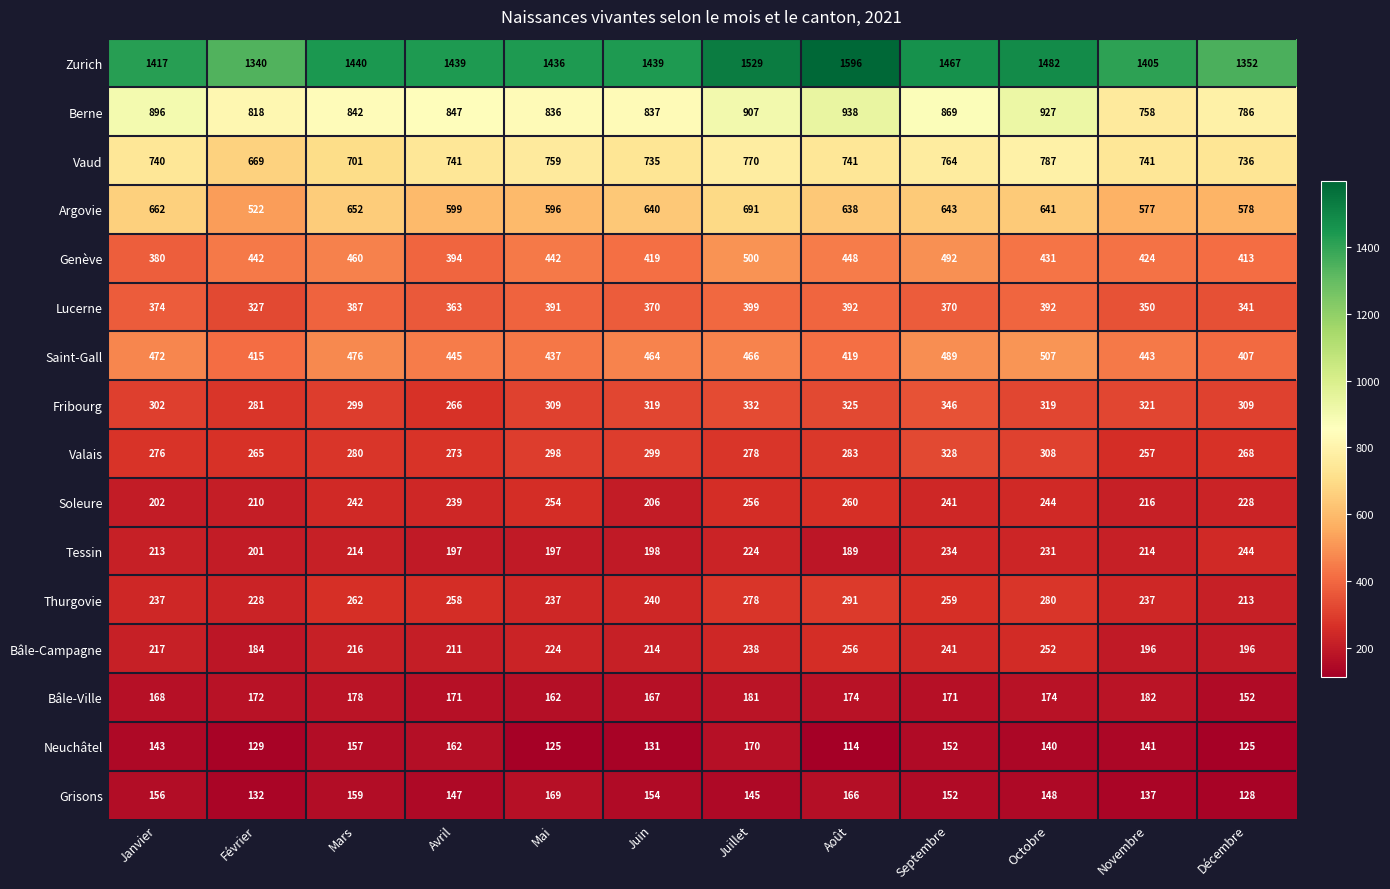

At Août, list the series in order from largest to smallest.

Zurich, Berne, Vaud, Argovie, Genève, Saint-Gall, Lucerne, Fribourg, Thurgovie, Valais, Soleure, Bâle-Campagne, Tessin, Bâle-Ville, Grisons, Neuchâtel